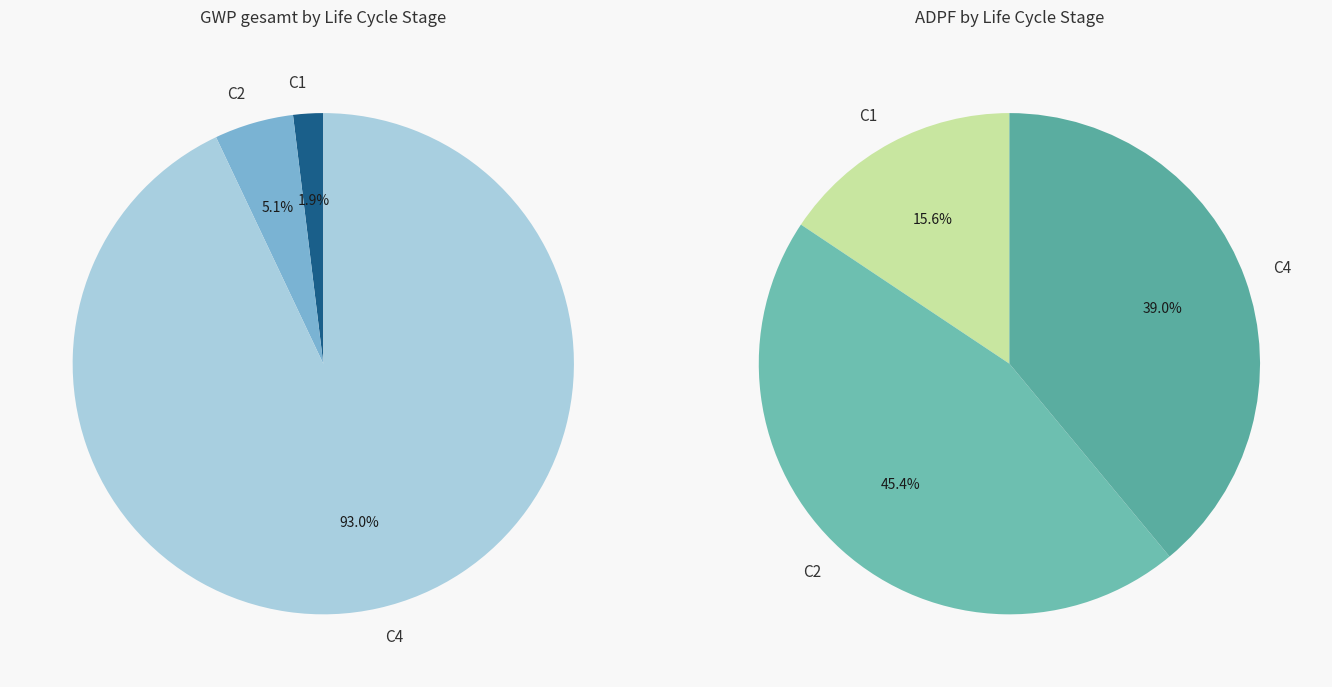

How many segments does this pie chart have?

3